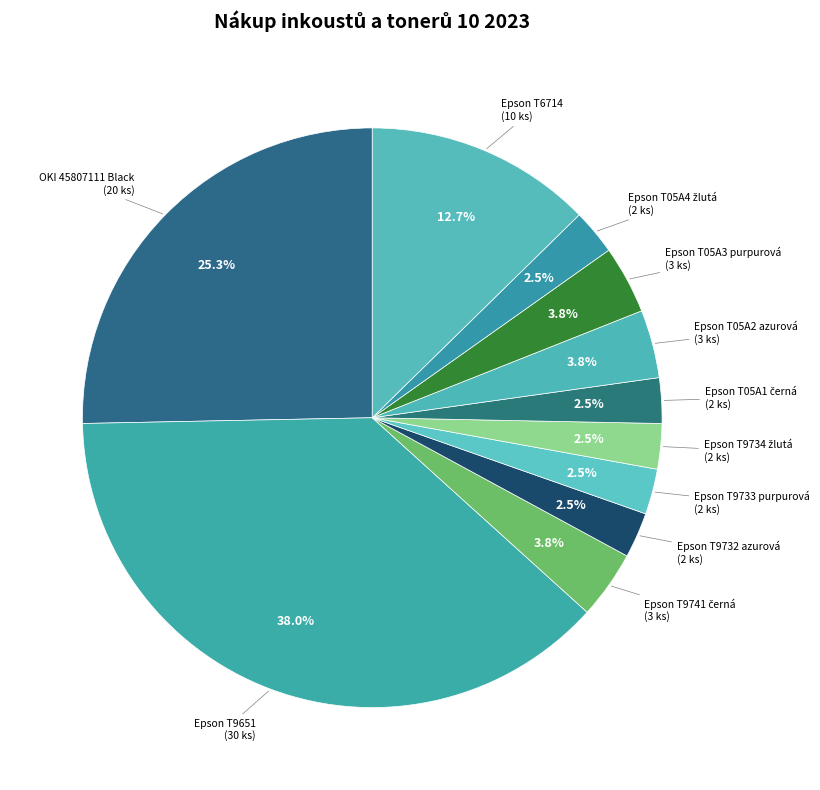

How many slices are in this pie chart?

11